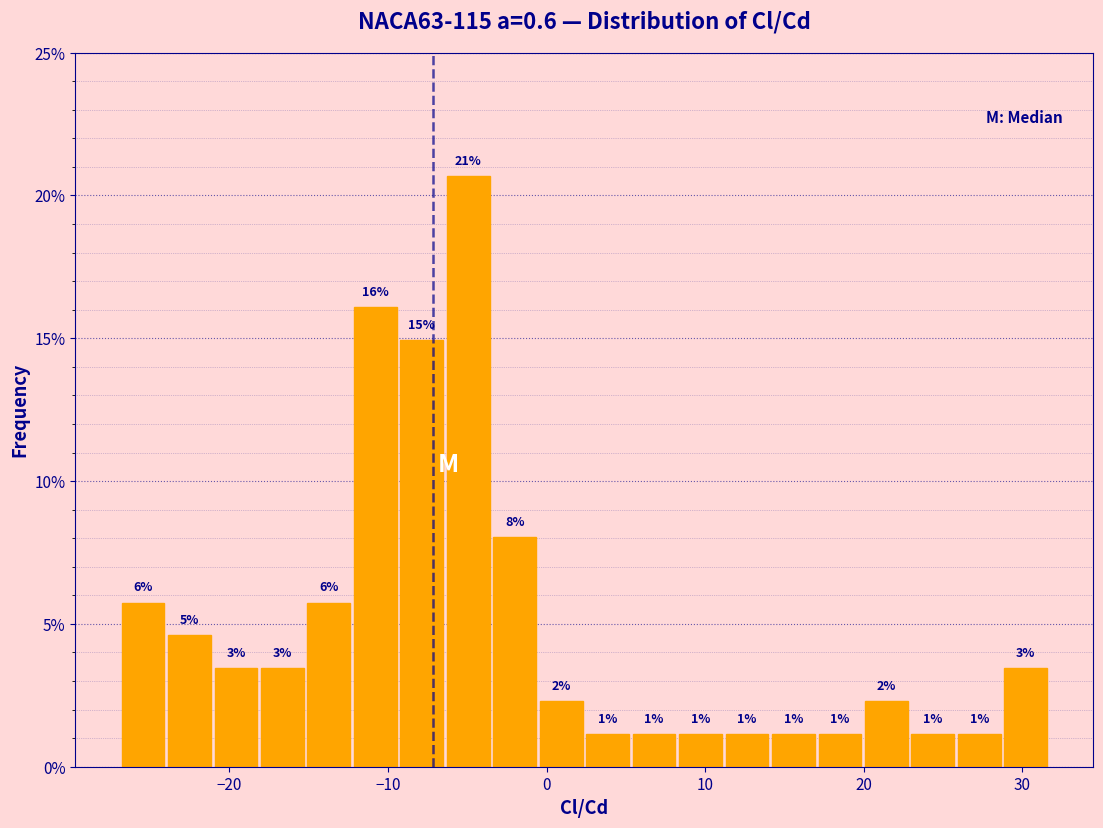

Read against the x-axis, roughly where is the centre of the tallest bar?

-5